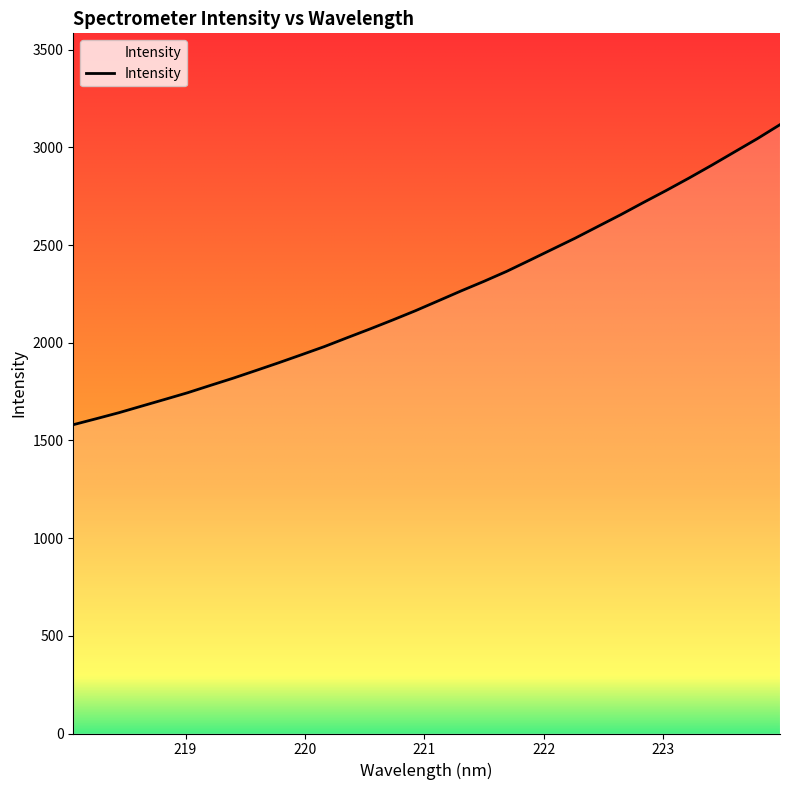

Reading left to right, list all the values displayed in this chart.

1580.8	1611.3	1642.3	1676.2	1710.0	1744.1	1781.7	1818.7	1858.1	1897.8	1938.9	1980.5	2025.9	2070.6	2116.8	2164.4	2214.9	2265.6	2314.5	2365.8	2421.9	2478.7	2535.3	2595.4	2655.4	2718.2	2779.6	2843.2	2909.1	2977.0	3044.8	3116.9